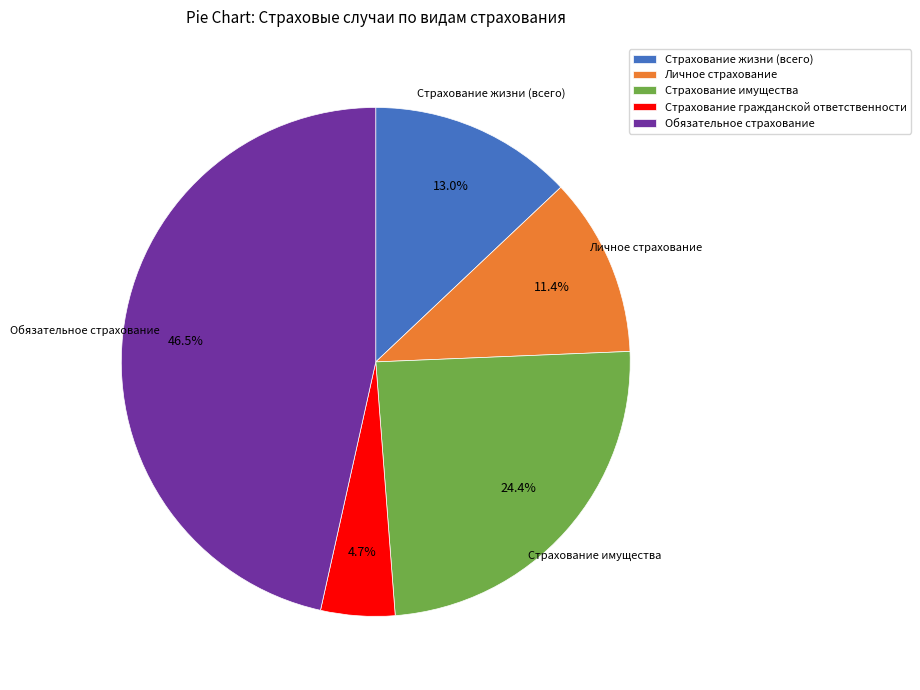

What percentage is NOT represented by Обязательное страхование?

53.5%